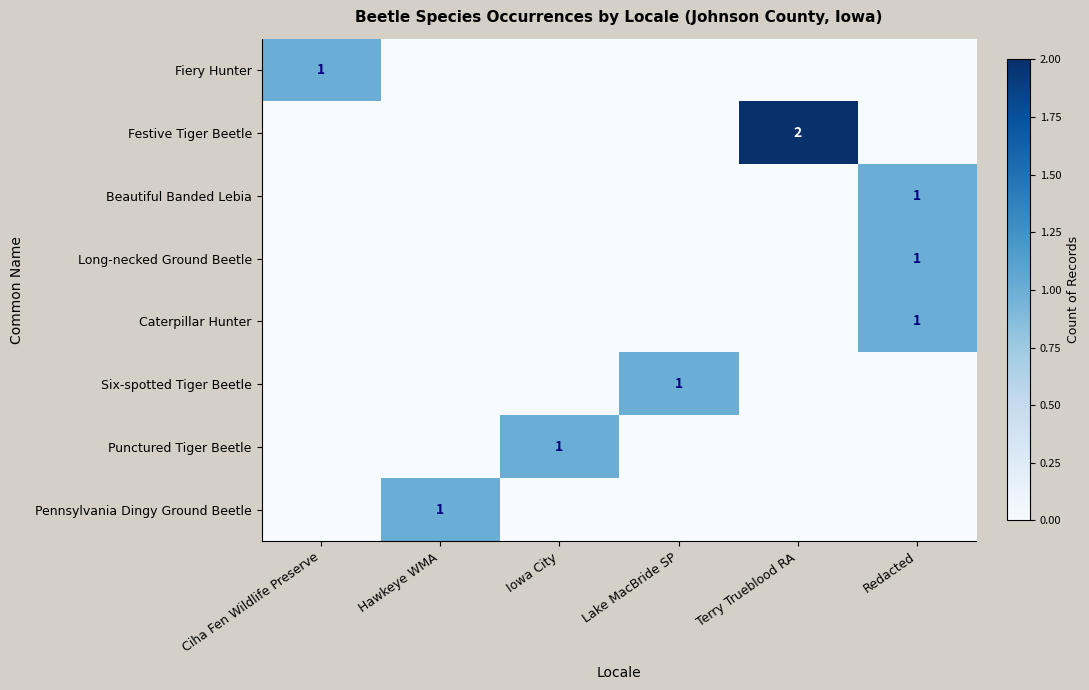

The Pennsylvania Dingy Ground Beetle series shows 0 at Ciha Fen Wildlife Preserve. True or false?

True